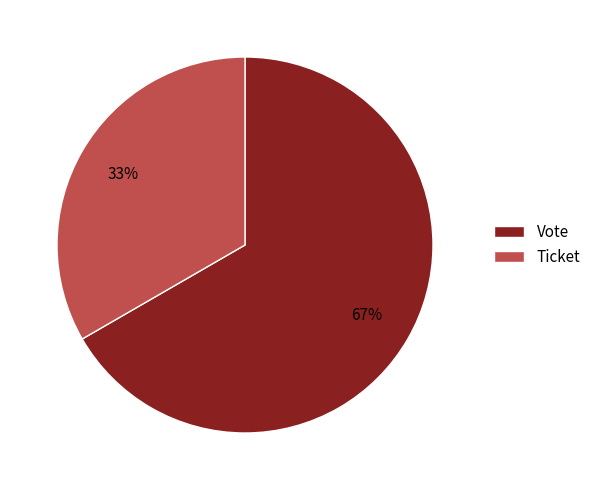

To the nearest percent, what is the combined percentage of Ticket and Vote?

100%